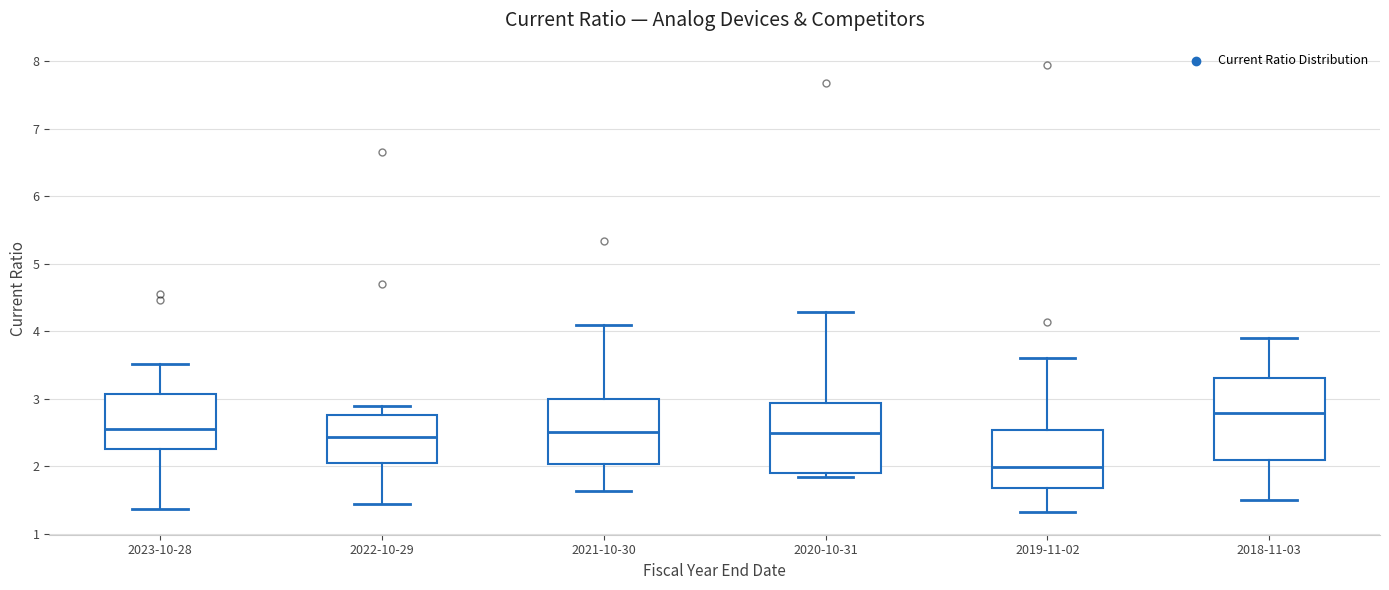

Reading left to right, transcribe this box plot: for each box, give where its median line is, the range the box spans, and where its two whiskers end, as read against the y-axis. The values are not printed on the chart, so give them approximately, as read against the axis.

2023-10-28: median 2.6, box 2.3 to 3.1, whiskers 1.4 to 3.5
2022-10-29: median 2.4, box 2.1 to 2.8, whiskers 1.4 to 2.9
2021-10-30: median 2.5, box 2.0 to 3.0, whiskers 1.6 to 4.1
2020-10-31: median 2.5, box 1.9 to 2.9, whiskers 1.8 to 4.3
2019-11-02: median 2.0, box 1.7 to 2.5, whiskers 1.3 to 3.6
2018-11-03: median 2.8, box 2.1 to 3.3, whiskers 1.5 to 3.9